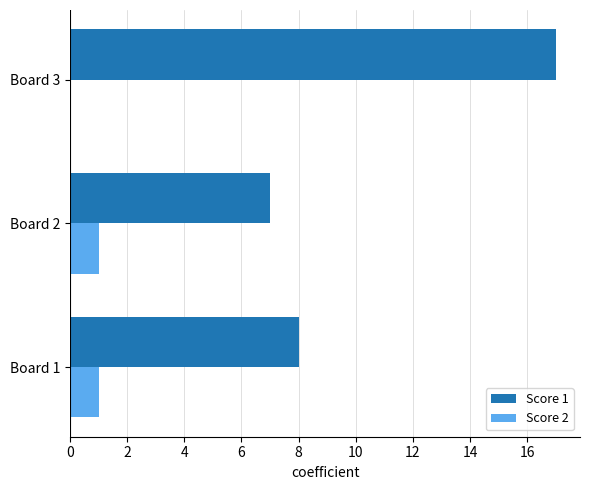

What is the total value across all series at Board 2?

8